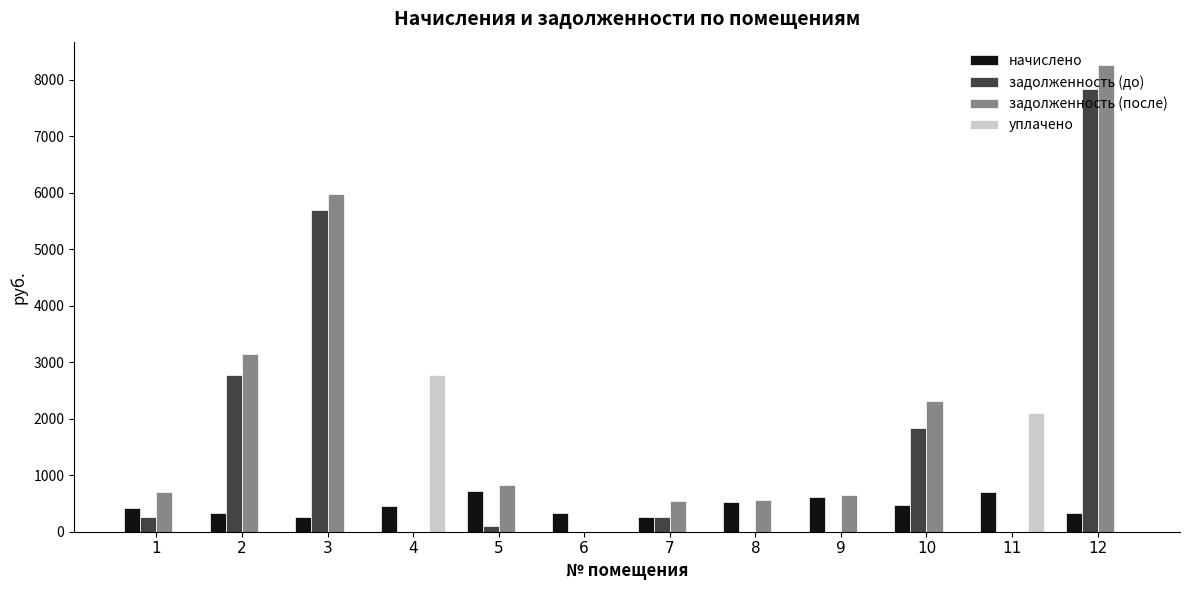

How many data points in задолженность (до) are above 257?

6